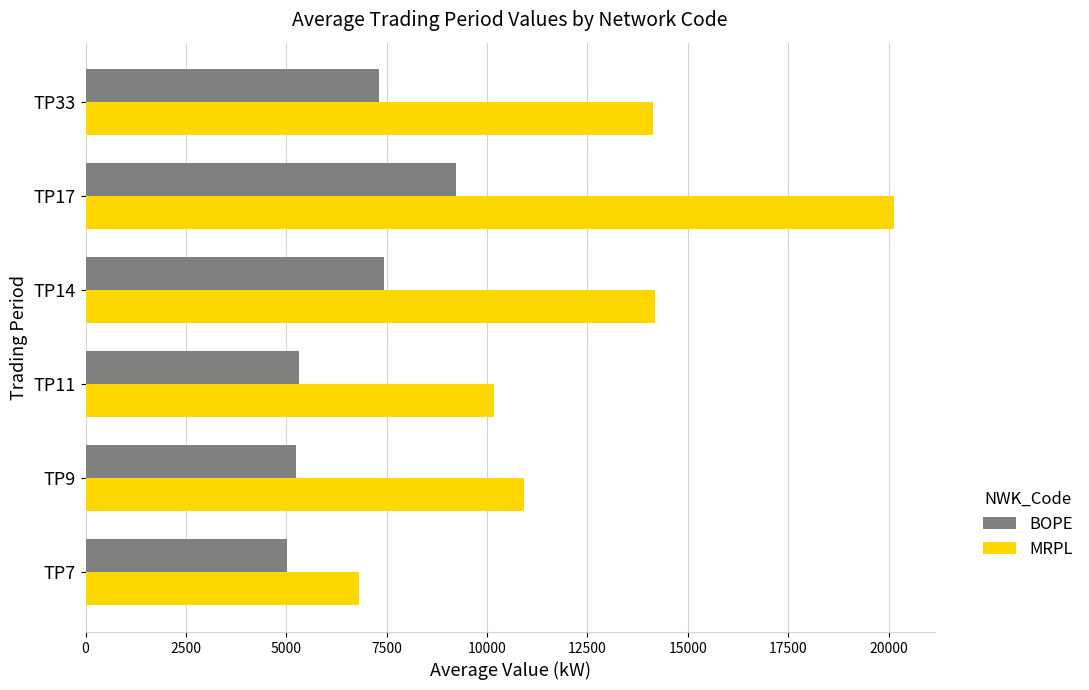

What is the difference between the maximum and minimum values in the MRPL series?

13326